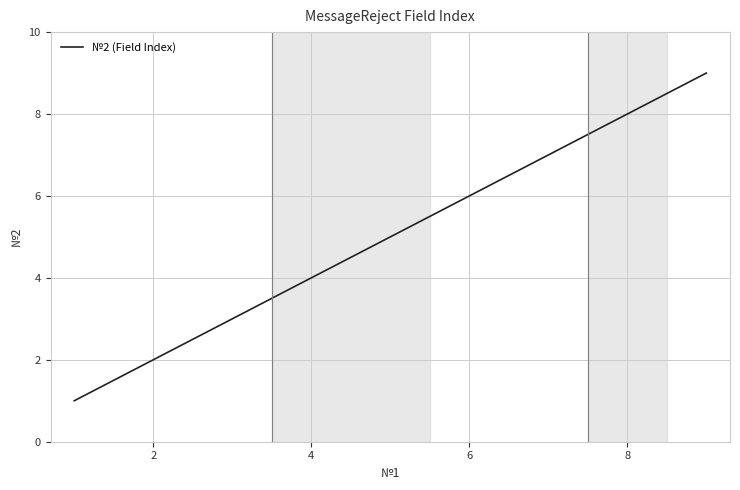

What is the difference between the maximum and minimum values?

8